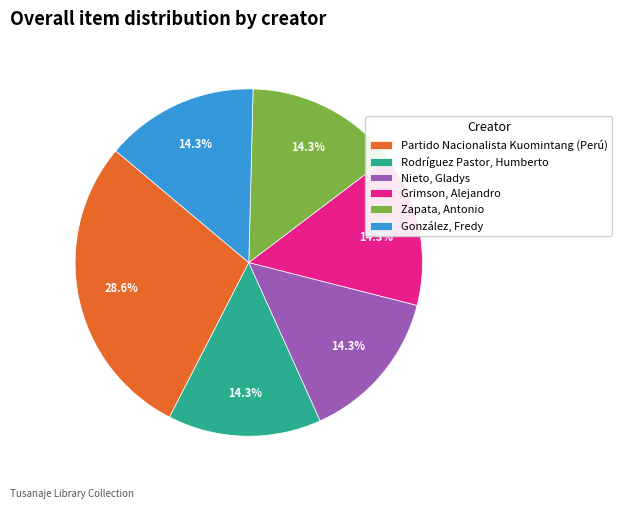

Is there any slice that represents more than half of the pie?

No